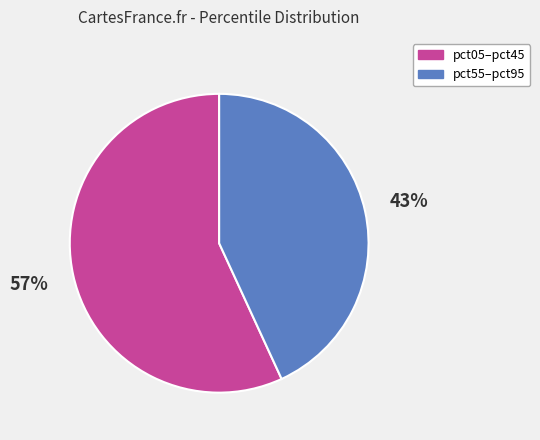

Count the number of slices in the pie.

2